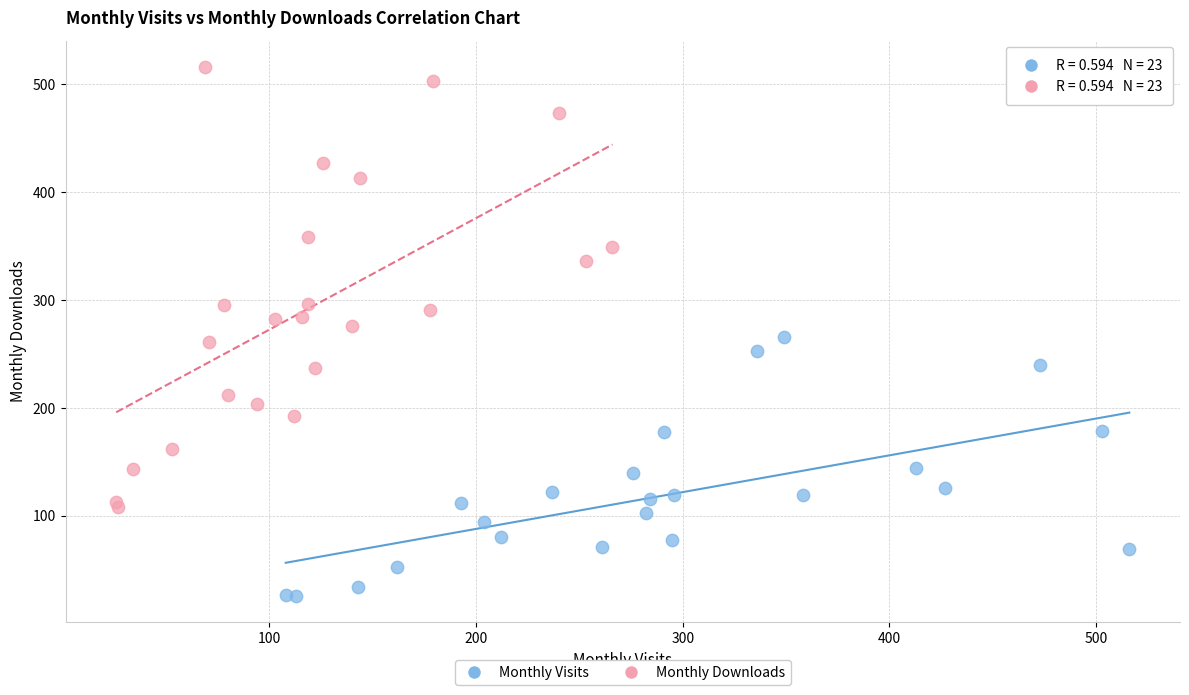

Which series contains the highest Y value?

Monthly Downloads